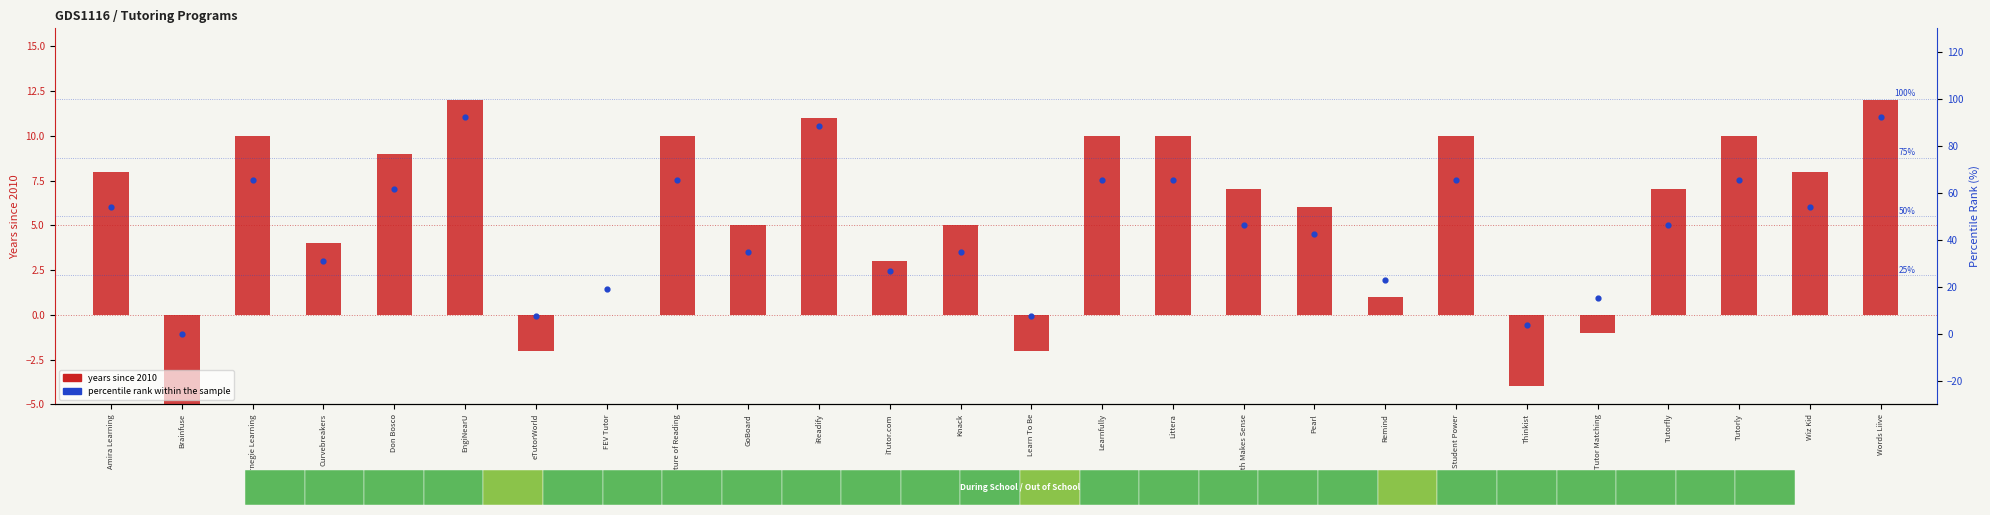

Which series has the largest total across all categories?

percentile rank within the sample